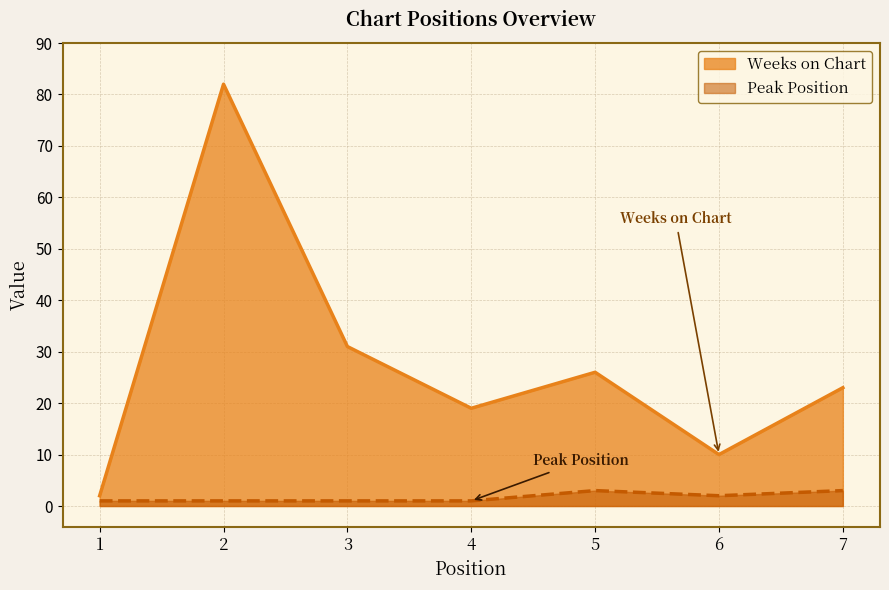

List the labels in order of Peak Position value, smallest first.

1, 2, 3, 4, 6, 5, 7